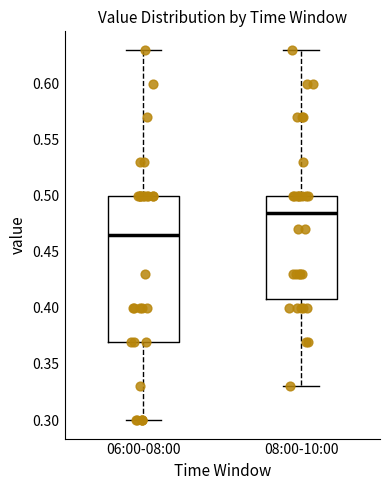

Comparing the boxes themselves (not the whiskers), which one is the tallest?

06:00-08:00